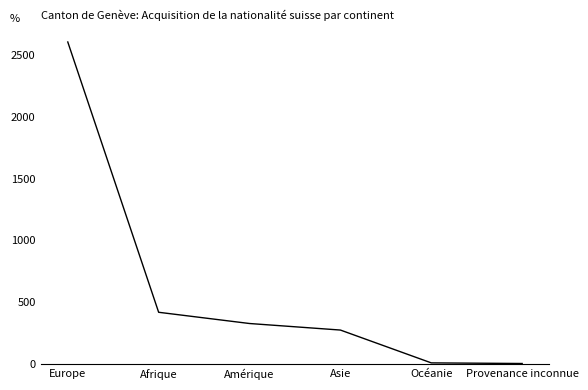

What is the difference between the values at Amérique and Europe?

2281